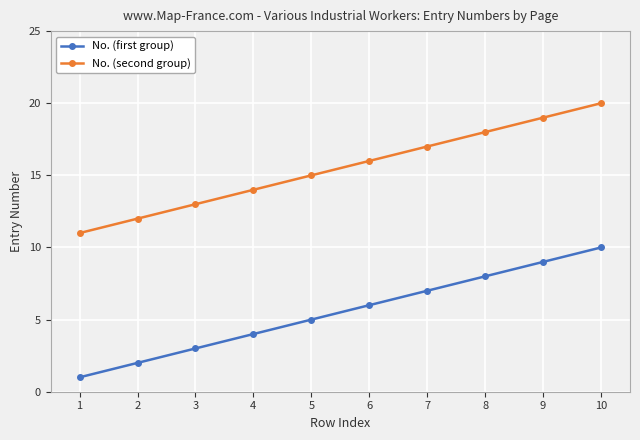

True or false: No. (first group) and No. (second group) cross at least once.

False